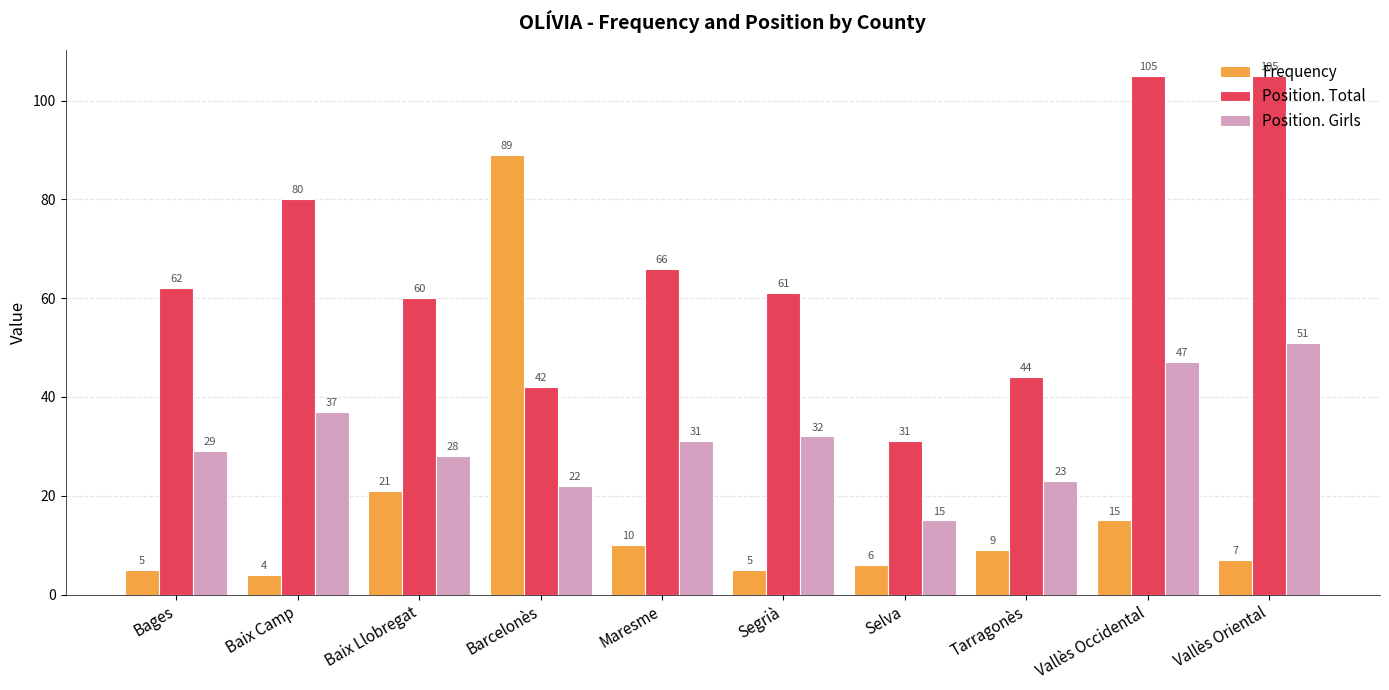

Reading right to left, transcribe all the data shown in this chart.

Frequency: Vallès Oriental=7	Vallès Occidental=15	Tarragonès=9	Selva=6	Segrià=5	Maresme=10	Barcelonès=89	Baix Llobregat=21	Baix Camp=4	Bages=5
Position. Total: Vallès Oriental=105	Vallès Occidental=105	Tarragonès=44	Selva=31	Segrià=61	Maresme=66	Barcelonès=42	Baix Llobregat=60	Baix Camp=80	Bages=62
Position. Girls: Vallès Oriental=51	Vallès Occidental=47	Tarragonès=23	Selva=15	Segrià=32	Maresme=31	Barcelonès=22	Baix Llobregat=28	Baix Camp=37	Bages=29